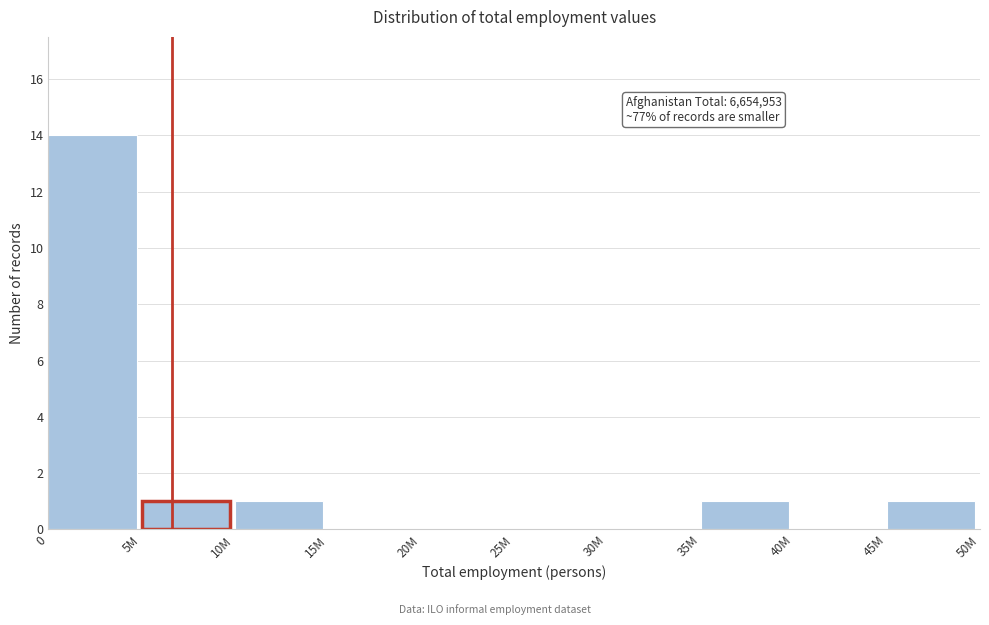

Reading right to left, extract all data points from this chart.

45M=1	40M=0	35M=1	30M=0	25M=0	20M=0	15M=0	10M=1	5M=1	0=14